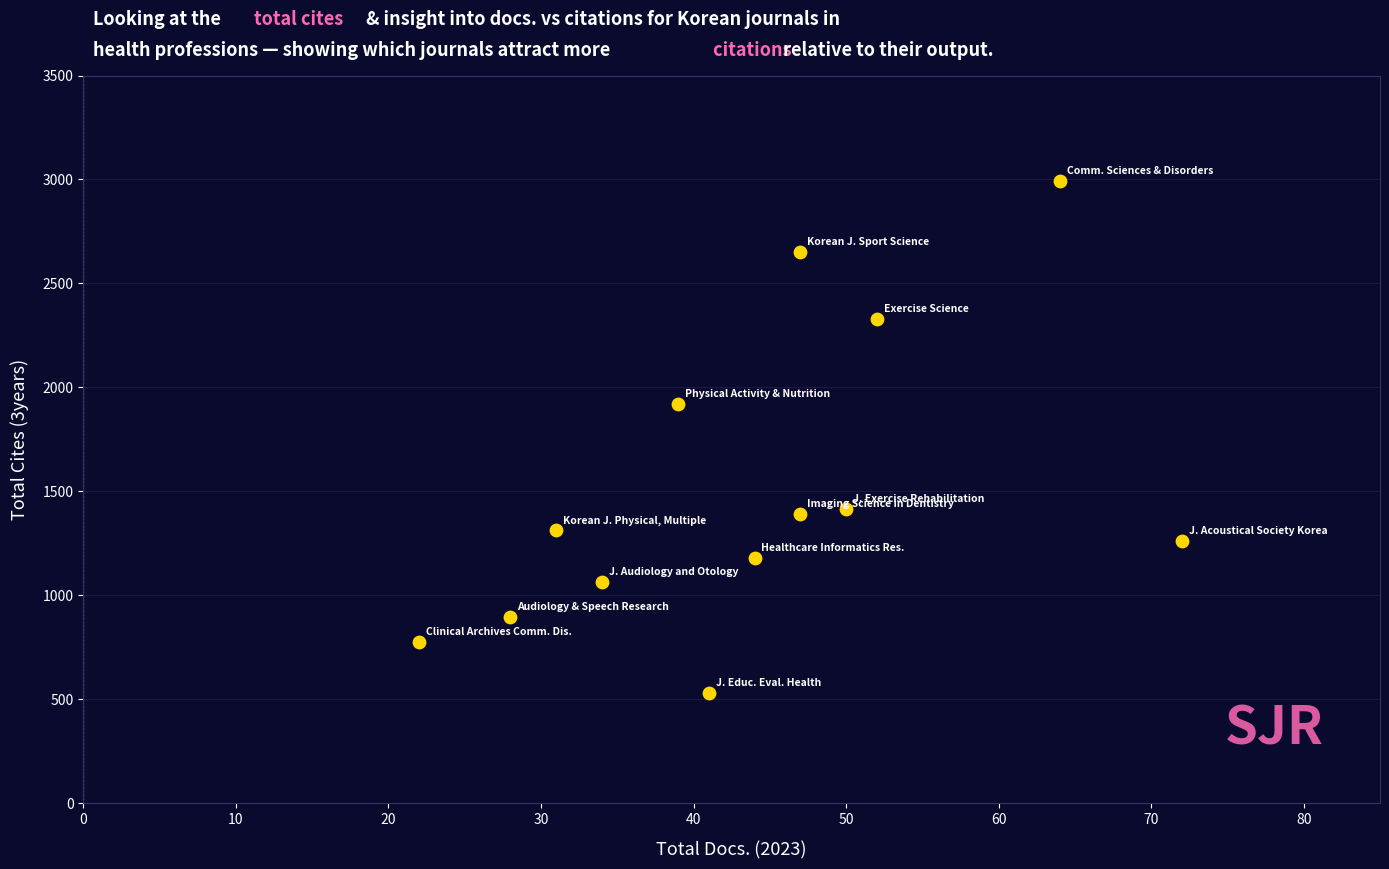

What is the range of Y values (max minus min)?

2462